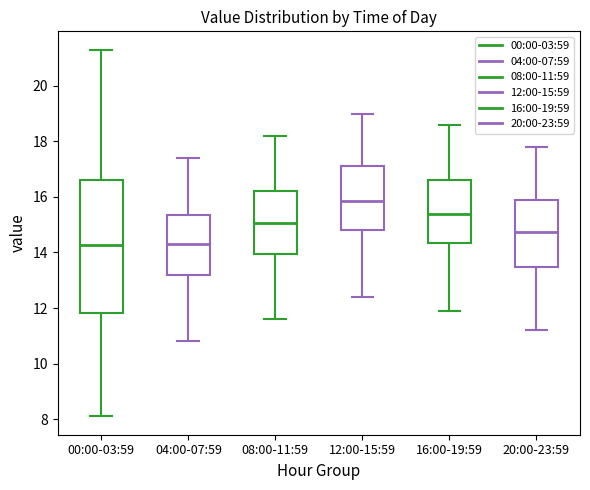

Reading left to right, transcribe this box plot: for each box, give where its median line is, the range the box spans, and where its two whiskers end, as read against the y-axis. The values are not printed on the chart, so give them approximately, as read against the axis.

00:00-03:59: median 14.2, box 11.8 to 16.6, whiskers 8.2 to 21.4
04:00-07:59: median 14.4, box 13.2 to 15.4, whiskers 10.8 to 17.4
08:00-11:59: median 15.0, box 14.0 to 16.2, whiskers 11.6 to 18.2
12:00-15:59: median 15.8, box 14.8 to 17.2, whiskers 12.4 to 19.0
16:00-19:59: median 15.4, box 14.4 to 16.6, whiskers 12.0 to 18.6
20:00-23:59: median 14.8, box 13.4 to 16.0, whiskers 11.2 to 17.8